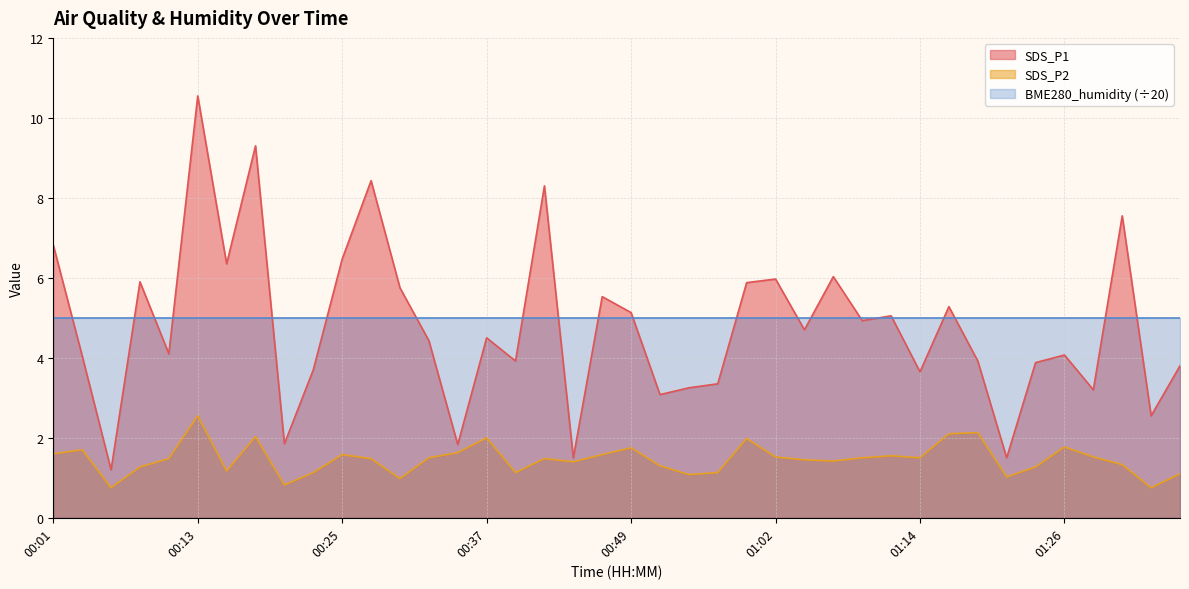

Which category has the highest value across all series?

00:13